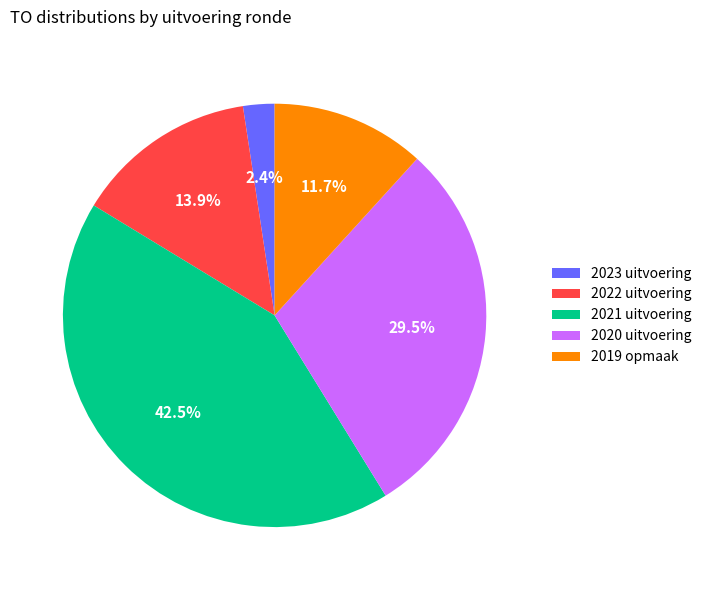

What percentage do 2019 opmaak and 2023 uitvoering together represent?

14.1%